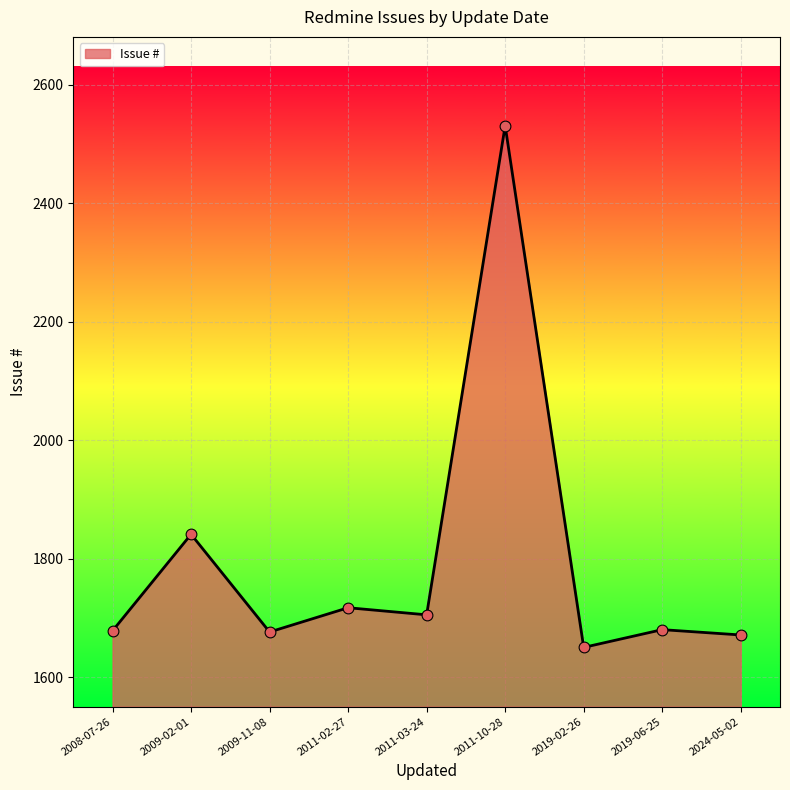

What is the change in value from 2011-03-24 to 2024-05-02?

-34